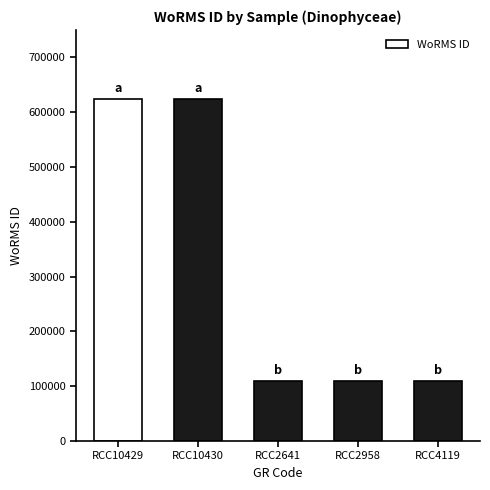

What is the label of the 4th bar from the left?

RCC2958